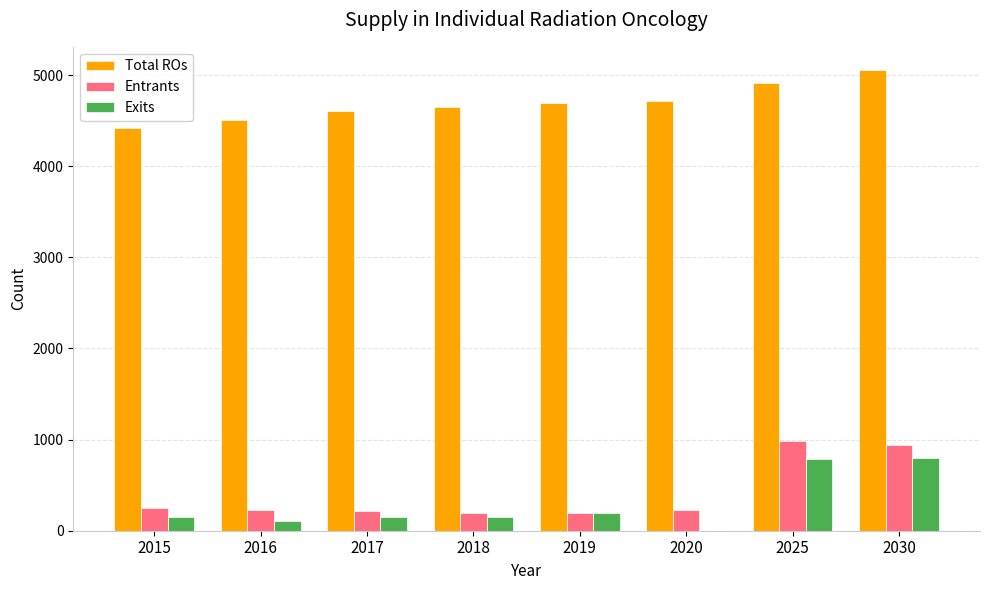

What value does the Entrants series have at 2019, to the nearest 10?

200